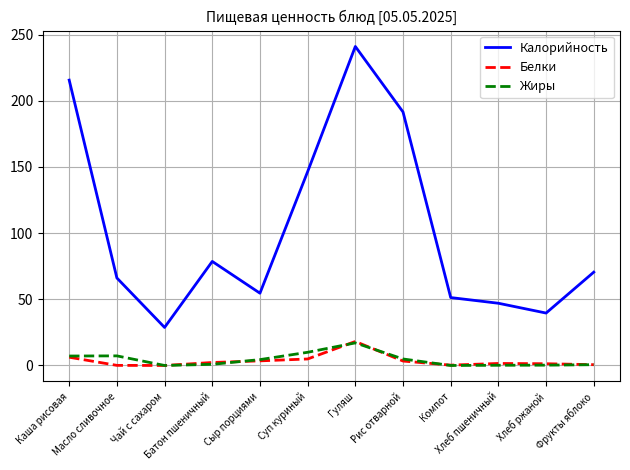

What is the maximum value shown in the chart?

241.0